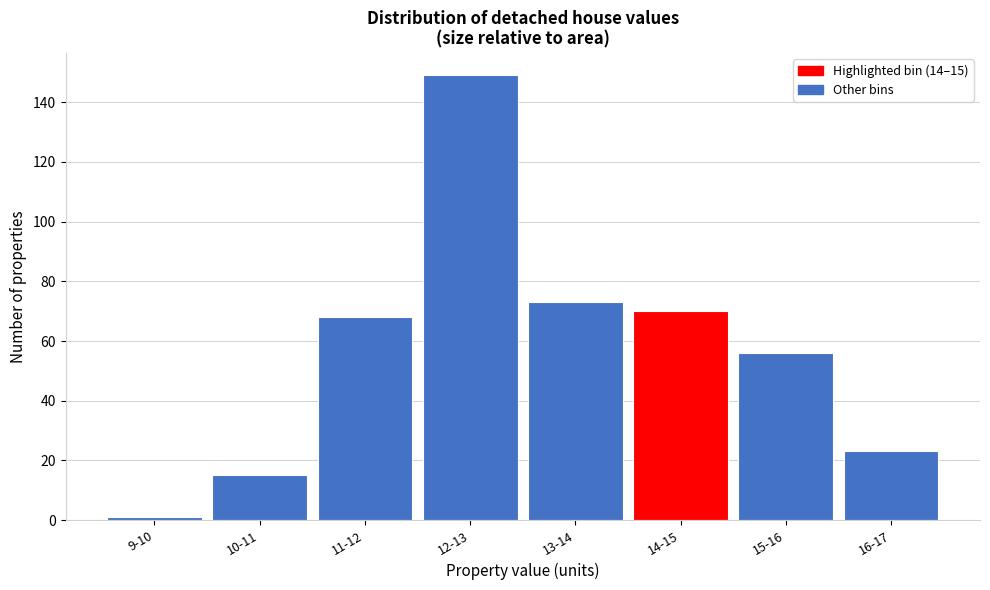

Reading left to right, what are all the values shown in this chart?

1	15	68	149	73	70	56	23